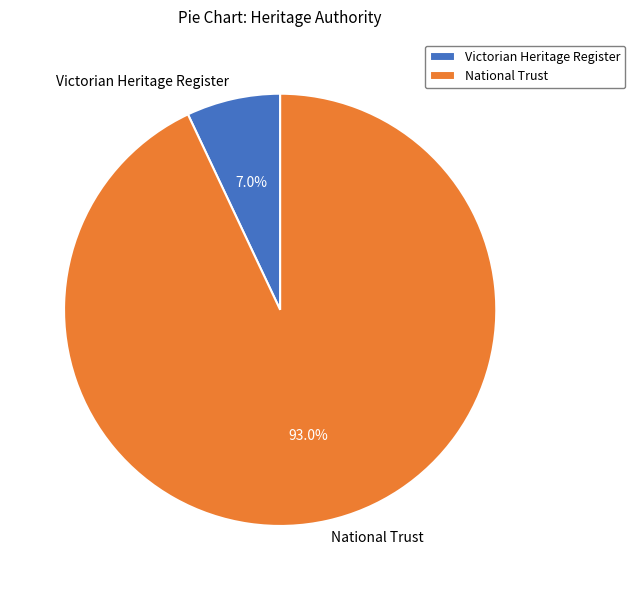

What is the total percentage of National Trust and Victorian Heritage Register?

100.0%